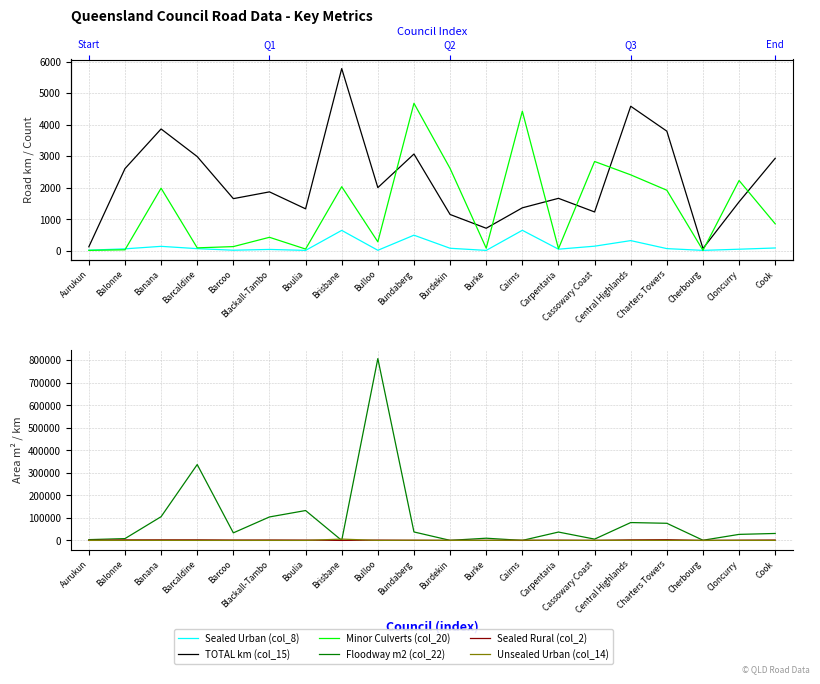

What is the difference between the second highest and second lowest values in the Sealed Urban (col_8) series?

634